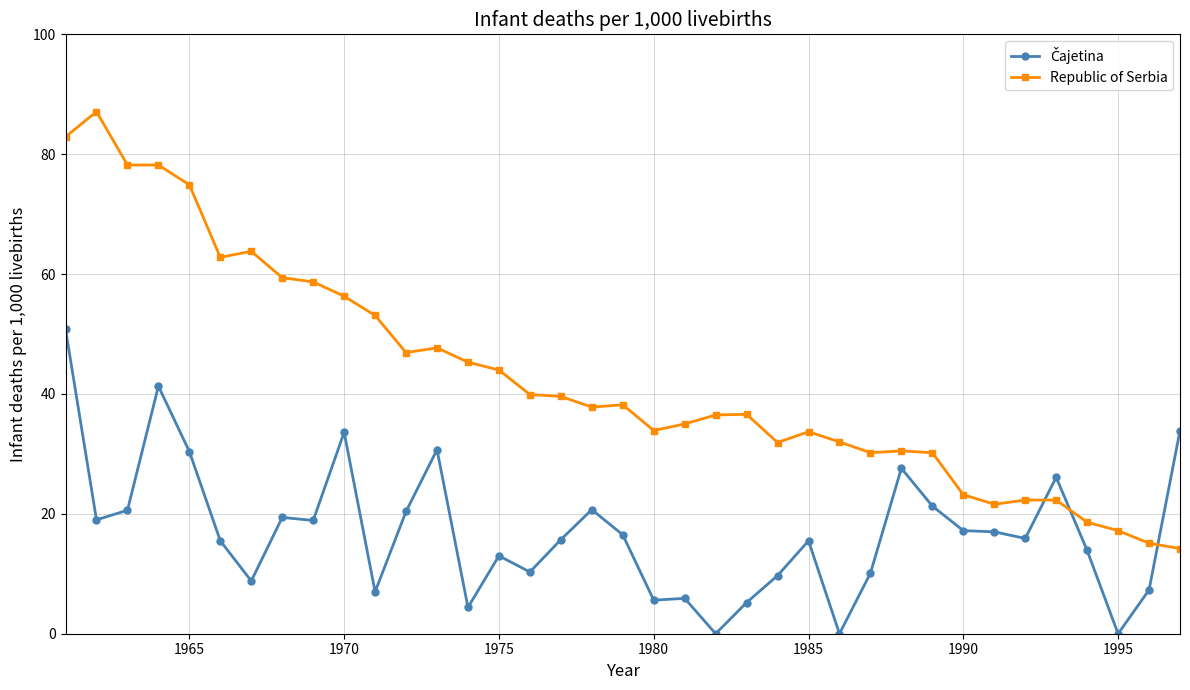

Which series has the largest total across all categories?

Republic of Serbia